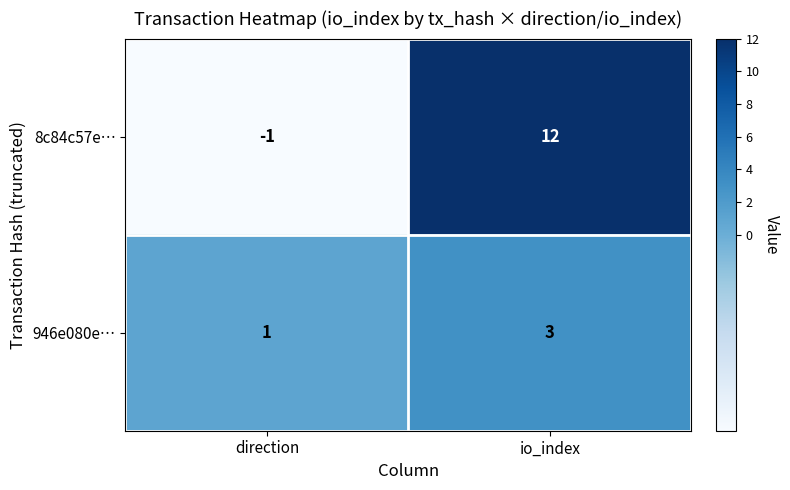

Reading left to right, what are all the values shown in this chart?

8c84c57e…: direction=-1	io_index=12
946e080e…: direction=1	io_index=3